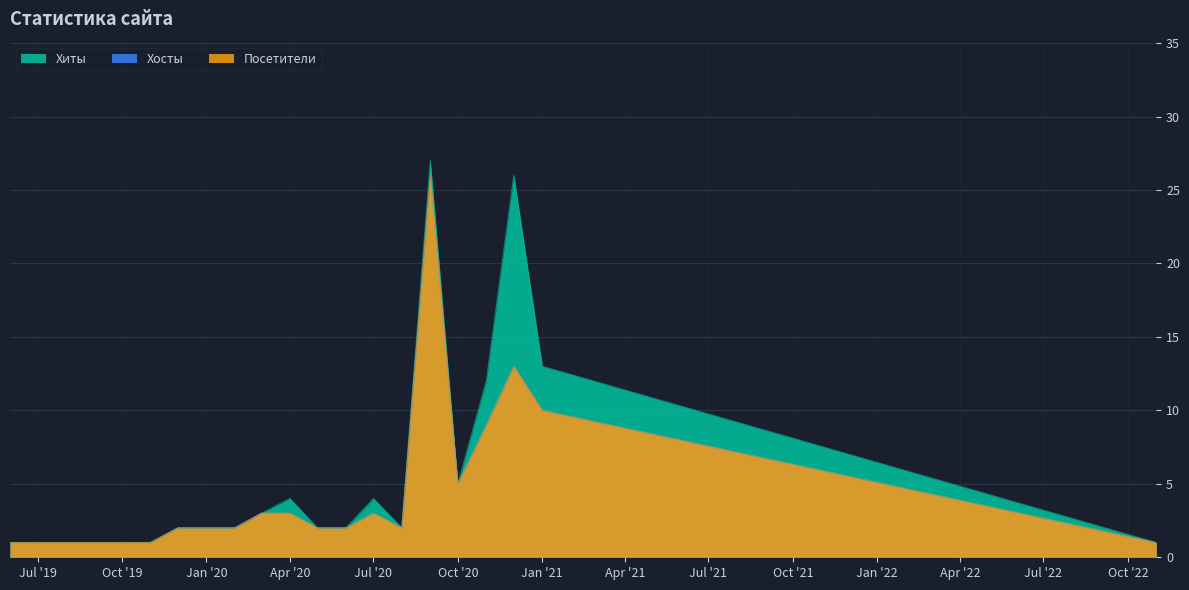

True or false: Хосты and Посетители intersect in this chart.

False